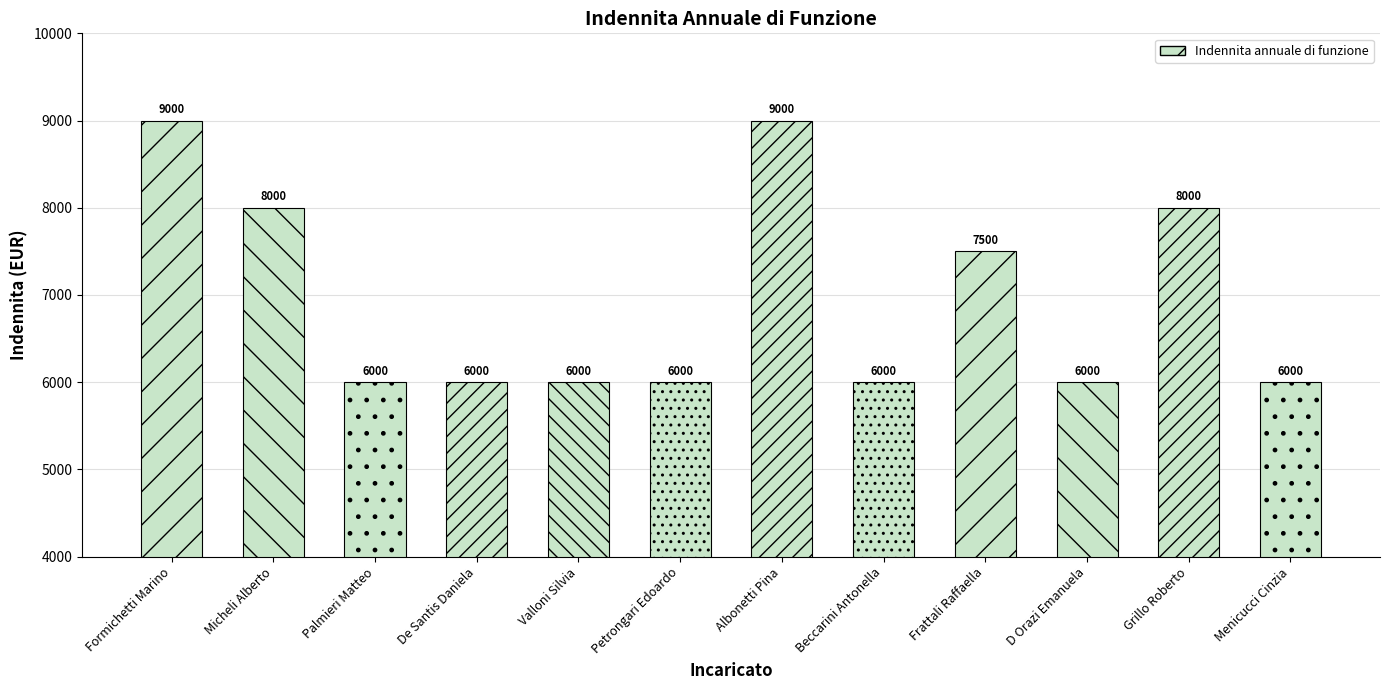

Approximately how many times larger is the value at Menicucci Cinzia compared to Valloni Silvia?

1.0